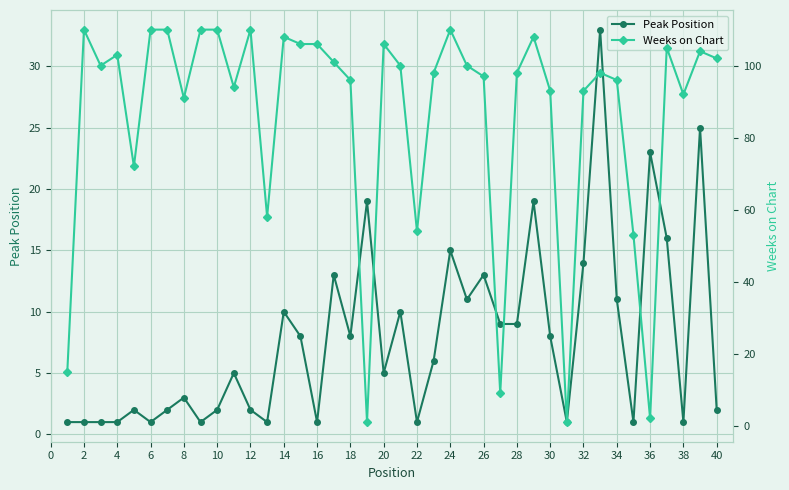

What is the greatest value displayed?

110